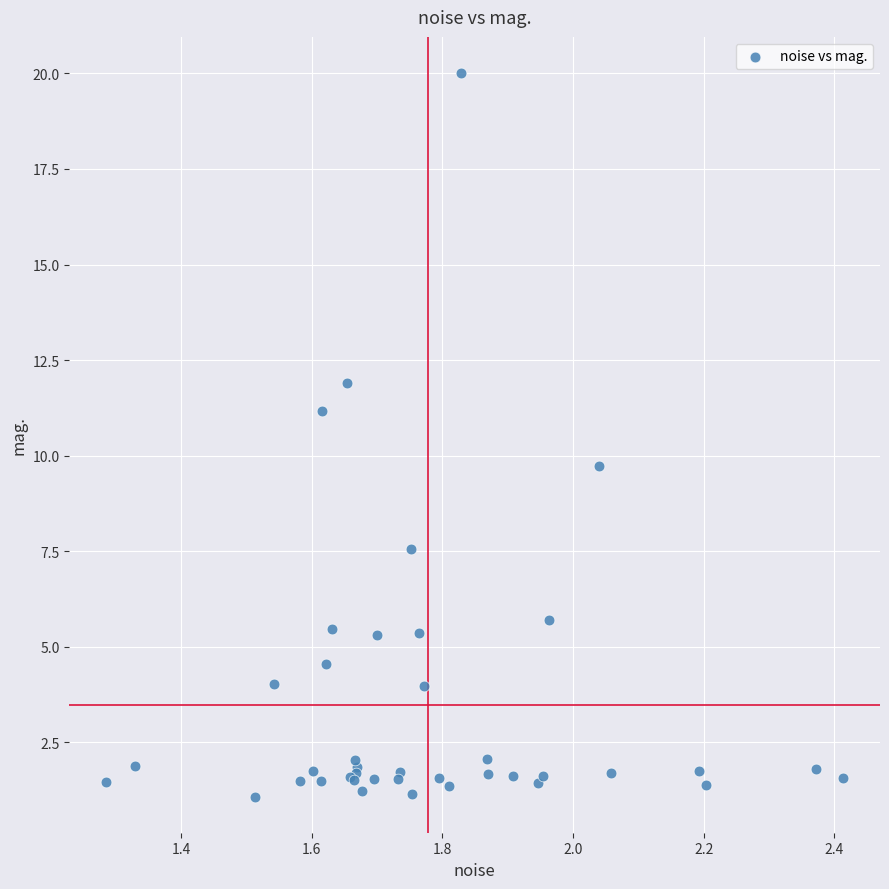

What Y value in the scatter plot is closest to 10?

9.7